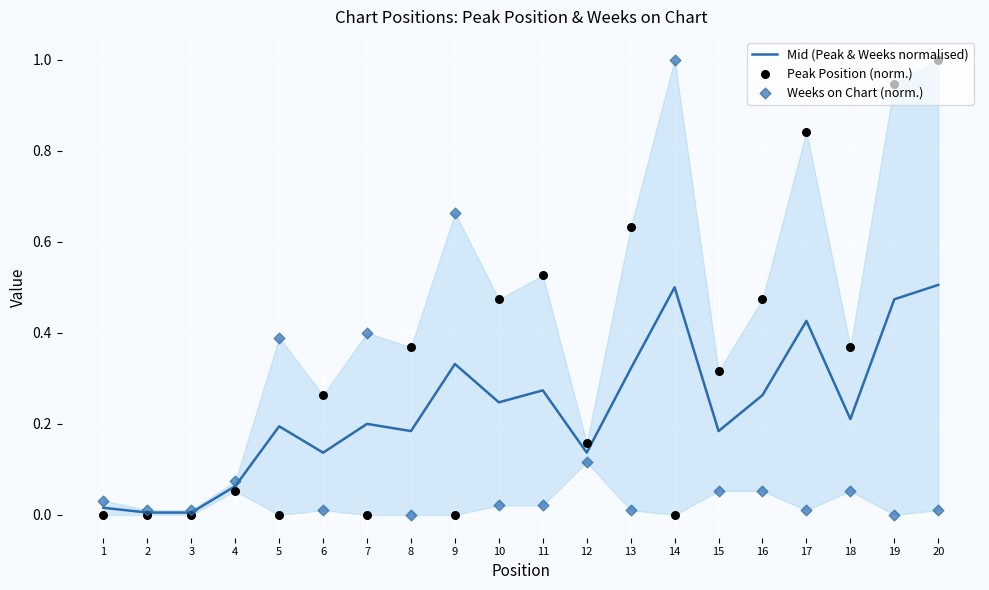

Which series reaches the maximum Y coordinate?

Weeks on Chart (norm.)